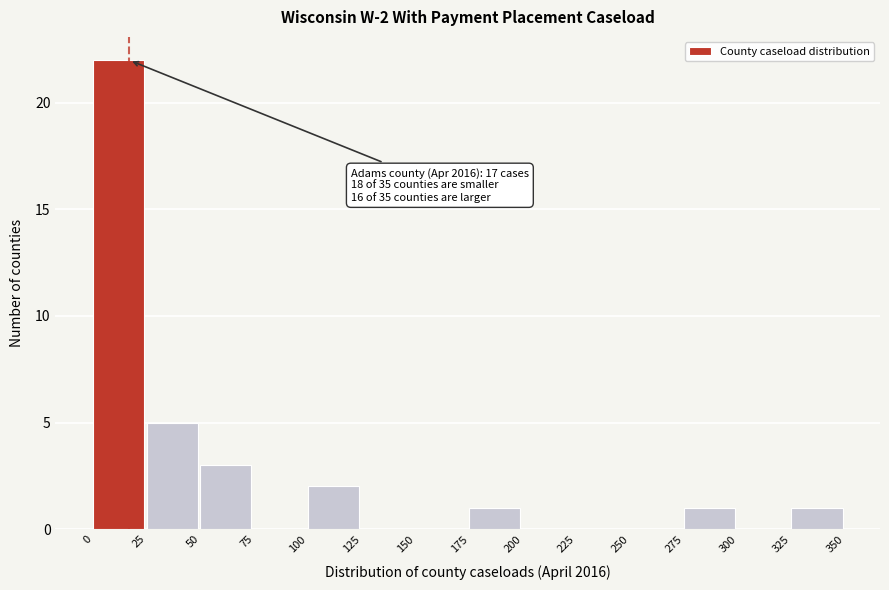

Over which range of the x-axis is the bar tallest?

0 to 25